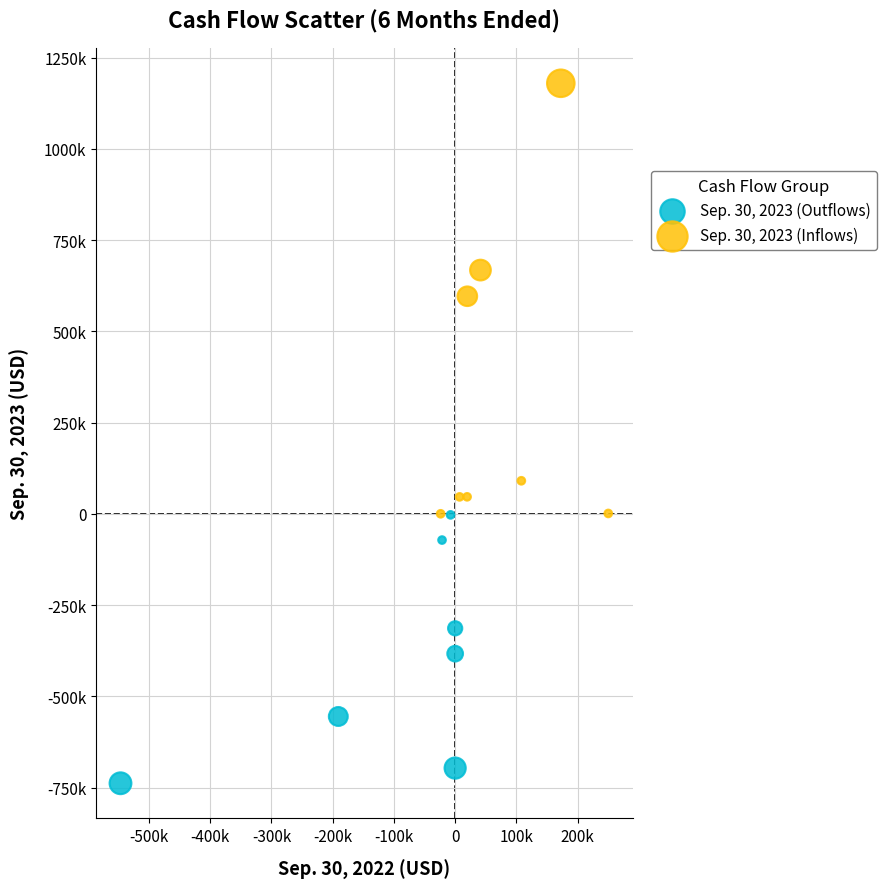

Which series contains the highest Y value?

Sep. 30, 2023 (Inflows)